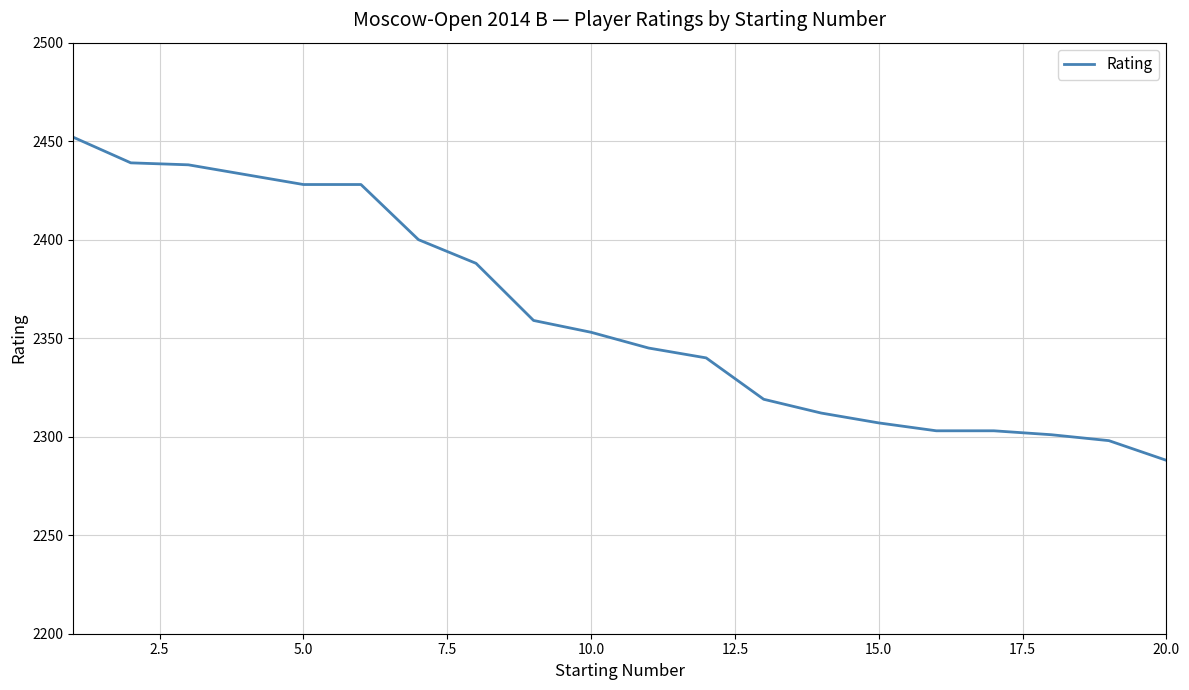

What is the difference between the maximum and minimum values?

164